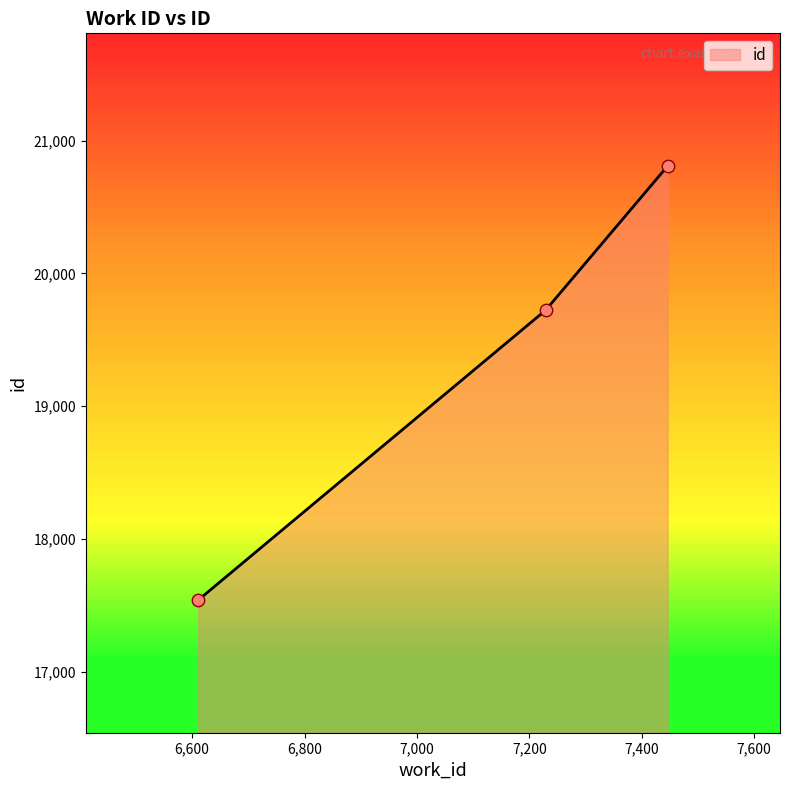

What is the minimum value shown in the chart?

17539